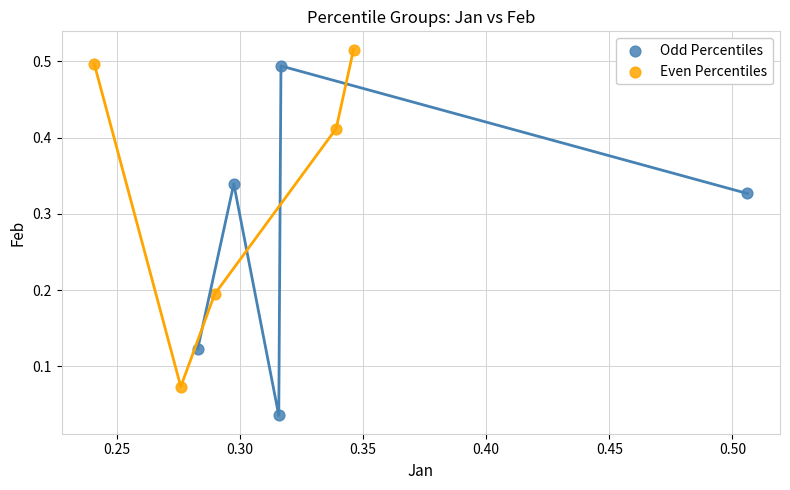

Which series contains the highest Y value?

Even Percentiles